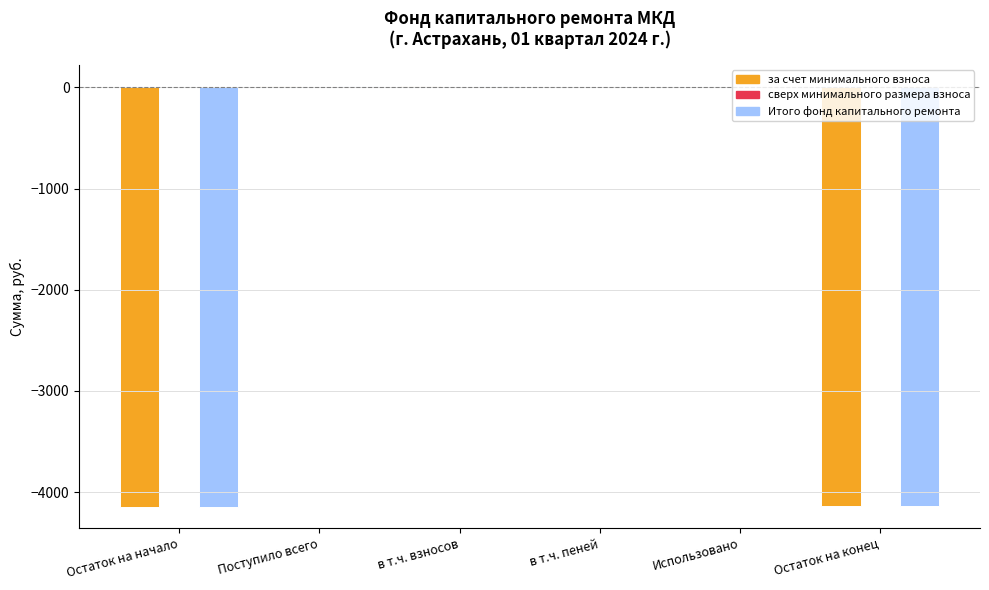

How many groups of bars are there?

6